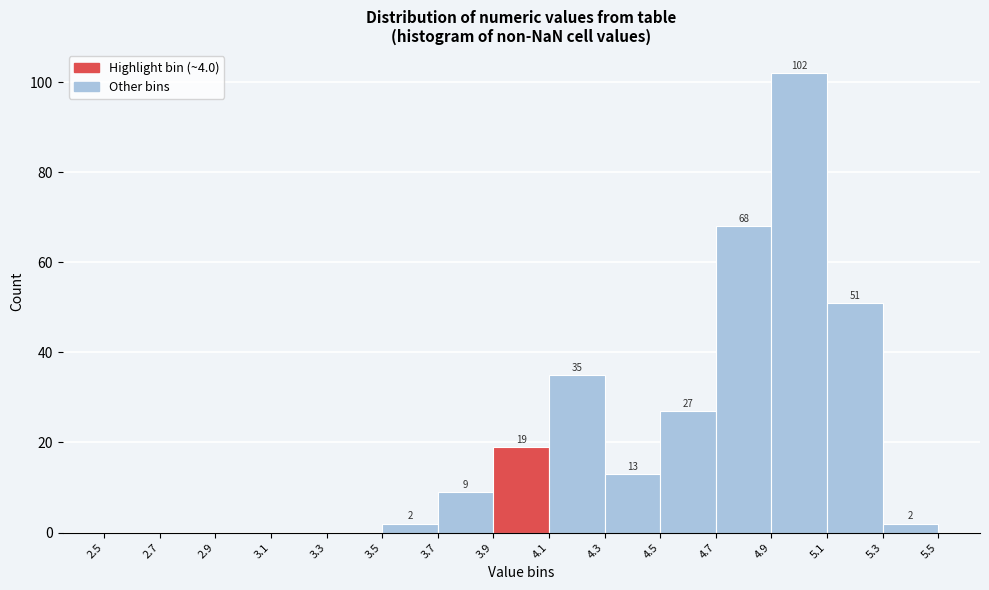

Over which range of the x-axis is the bar tallest?

4.9 to 5.1